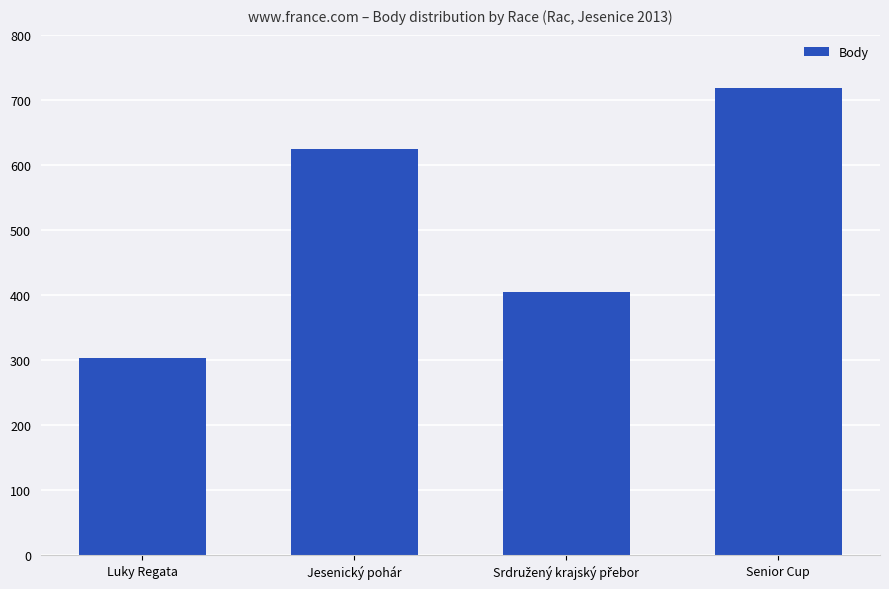

What is the value of the 2nd bar from the left?

624